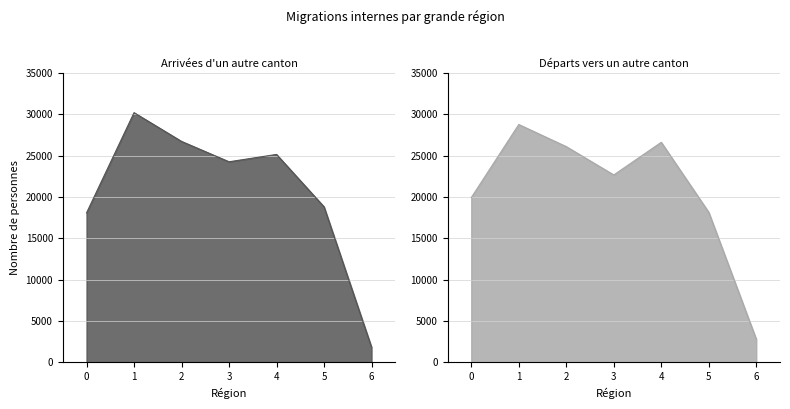

Which series has the largest range (max minus min)?

Arrivées d'un autre canton